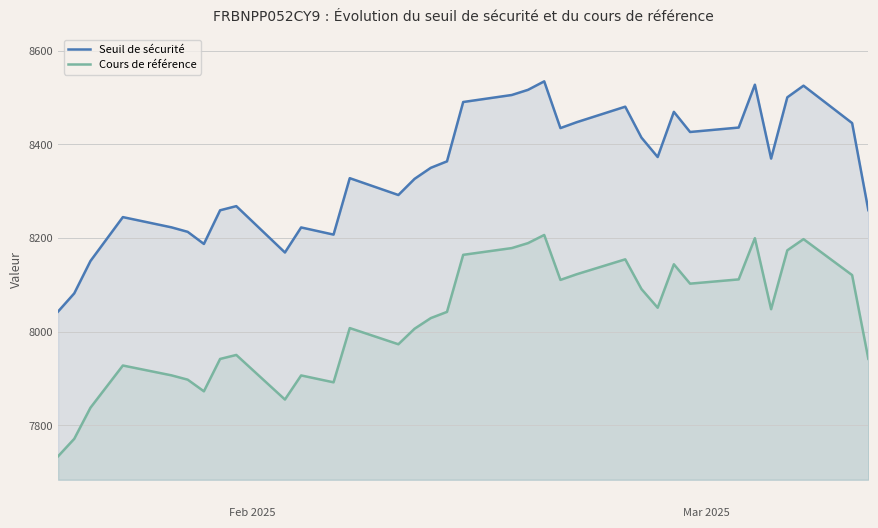

What is the value of the Cours de référence point at the 18th from the left?

8164.1